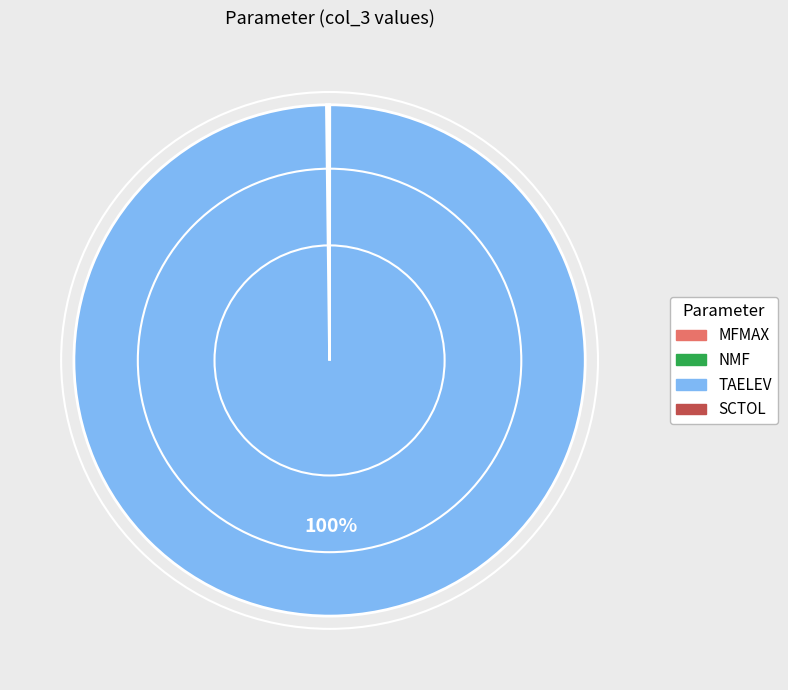

Does any single category account for the majority?

Yes